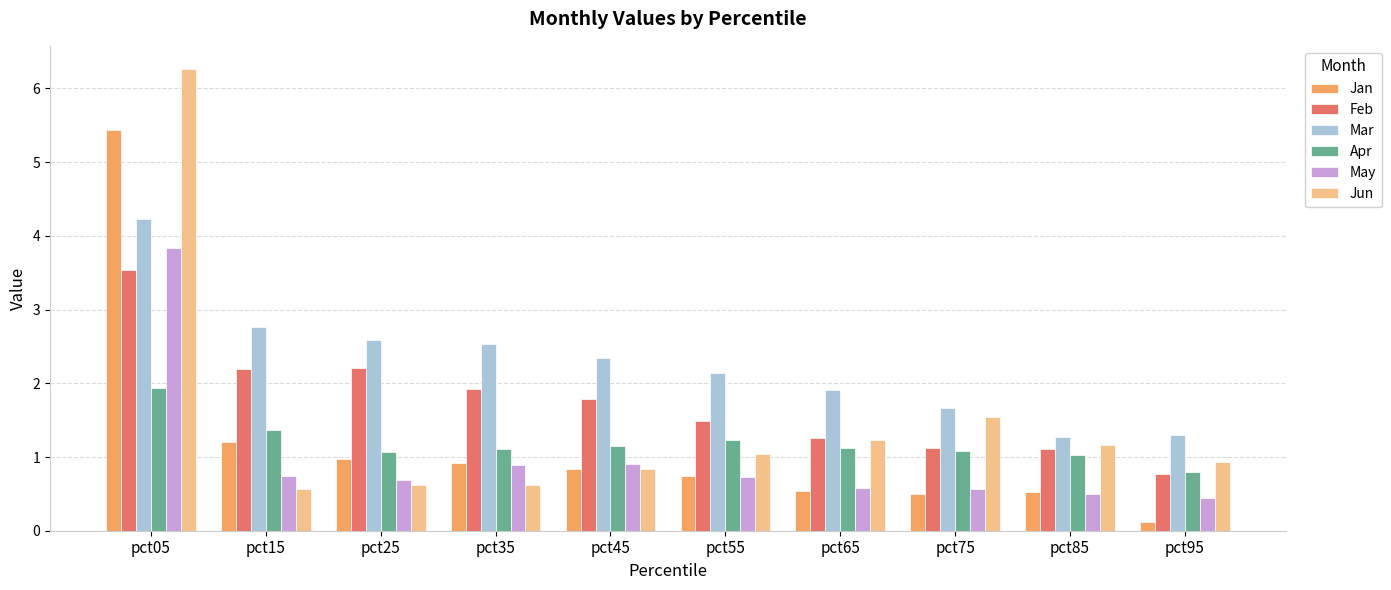

What is the total value across all series at pct75?

6.5